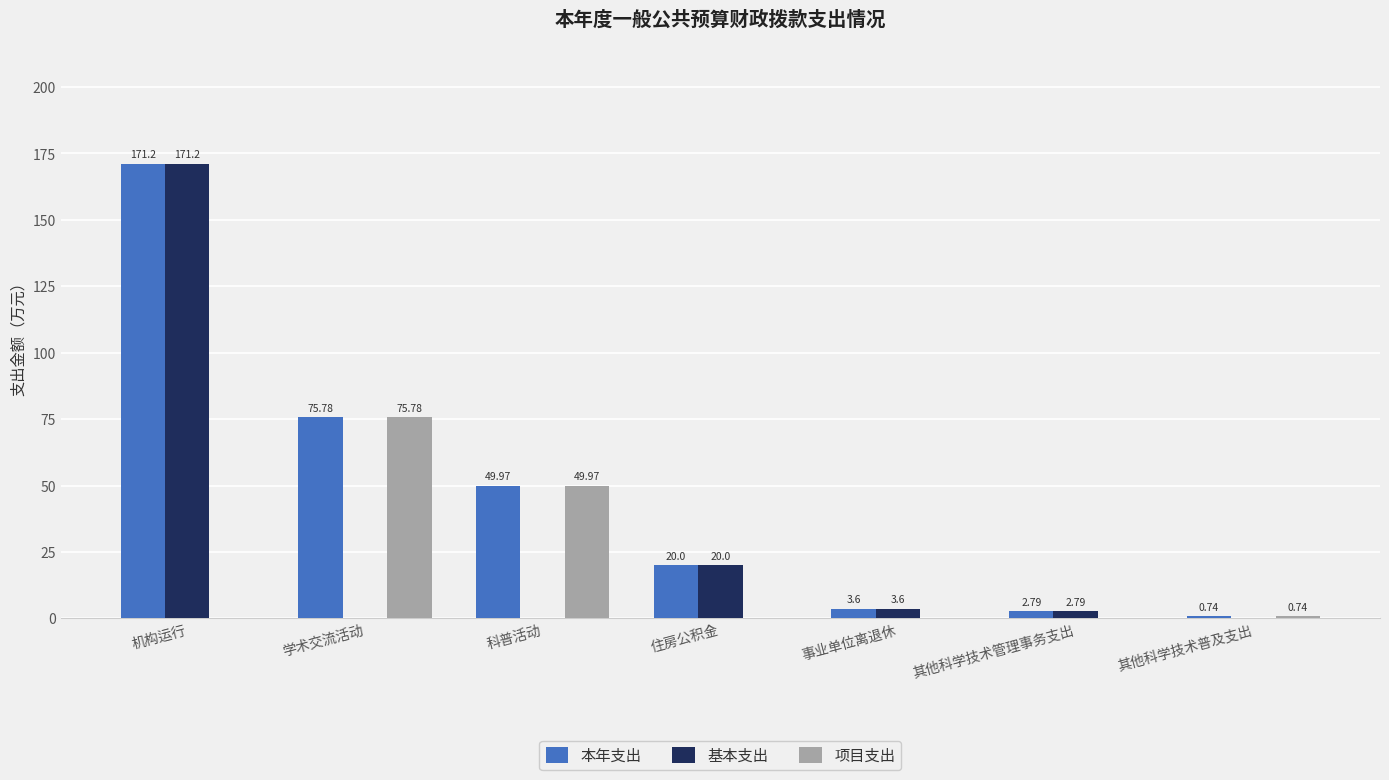

At which label does 本年支出 first exceed 20?

机构运行